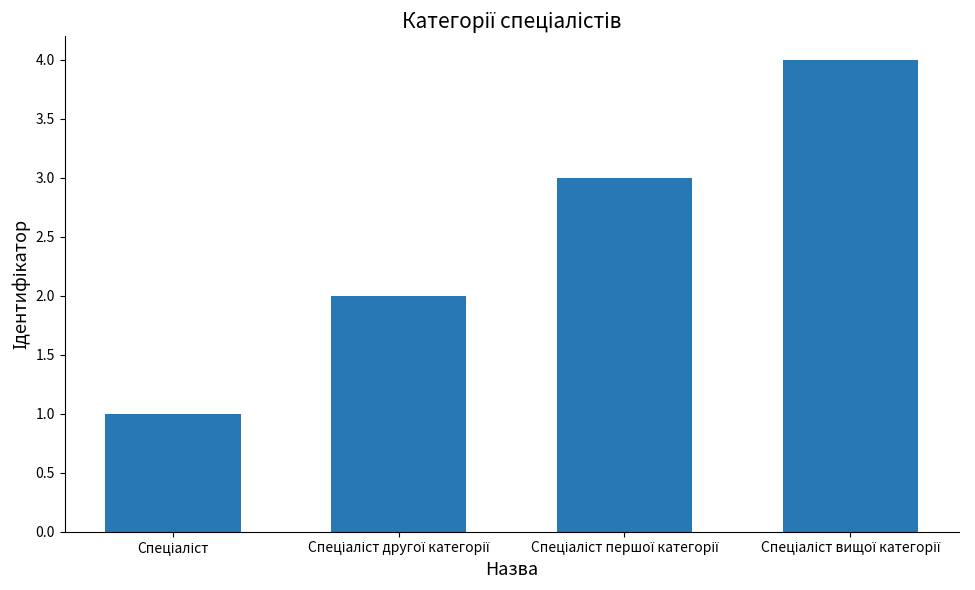

What is the maximum value shown in the chart?

4